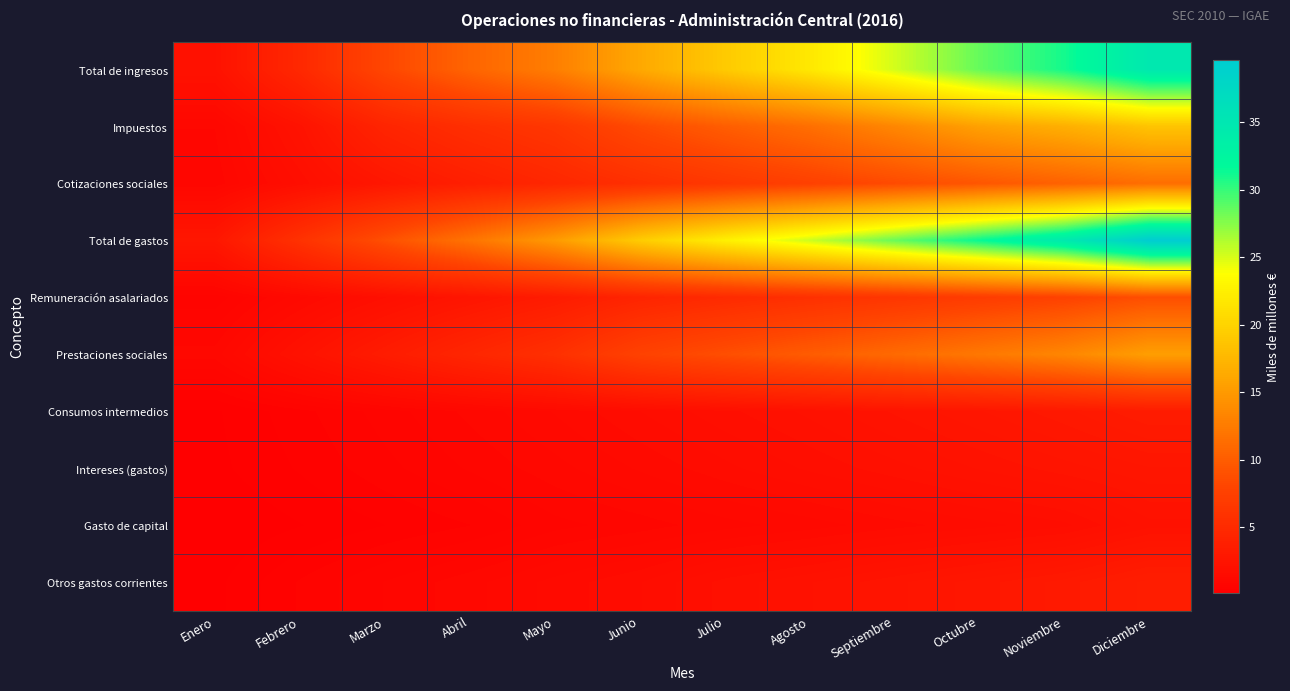

Reading right to left, extract all data points from this chart.

Total de ingresos: Diciembre=34.7	Noviembre=31.0	Octubre=28.5	Septiembre=25.1	Agosto=21.9	Julio=19.2	Junio=16.2	Mayo=12.8	Abril=10.7	Marzo=8.2	Febrero=4.8	Enero=2.3
Impuestos: Diciembre=18.6	Noviembre=16.8	Octubre=15.6	Septiembre=13.5	Agosto=11.5	Julio=10.1	Junio=8.5	Mayo=6.5	Abril=5.6	Marzo=4.4	Febrero=2.4	Enero=1.1
Cotizaciones sociales: Diciembre=11.4	Noviembre=10.4	Octubre=9.5	Septiembre=8.5	Agosto=7.6	Julio=6.6	Junio=5.7	Mayo=4.7	Abril=3.7	Marzo=2.8	Febrero=1.9	Enero=0.9
Total de gastos: Diciembre=39.6	Noviembre=34.5	Octubre=31.4	Septiembre=28.4	Agosto=25.4	Julio=22.5	Junio=19.3	Mayo=15.1	Abril=11.9	Marzo=8.9	Febrero=5.9	Enero=2.8
Remuneración asalariados: Diciembre=8.9	Noviembre=7.7	Octubre=7.1	Septiembre=6.4	Agosto=5.7	Julio=5.1	Junio=4.4	Mayo=3.3	Abril=2.6	Marzo=2.0	Febrero=1.3	Enero=0.6
Prestaciones sociales: Diciembre=15.4	Noviembre=13.4	Octubre=12.2	Septiembre=11.1	Agosto=10.0	Julio=8.8	Junio=7.7	Mayo=5.7	Abril=4.6	Marzo=3.4	Febrero=2.3	Enero=1.1
Consumos intermedios: Diciembre=3.4	Noviembre=3.0	Octubre=2.7	Septiembre=2.5	Agosto=2.2	Julio=1.9	Junio=1.7	Mayo=1.4	Abril=1.1	Marzo=0.8	Febrero=0.5	Enero=0.3
Intereses (gastos): Diciembre=2.7	Noviembre=2.5	Octubre=2.3	Septiembre=2.1	Agosto=1.8	Julio=1.6	Junio=1.4	Mayo=1.1	Abril=0.9	Marzo=0.7	Febrero=0.5	Enero=0.2
Gasto de capital: Diciembre=2.2	Noviembre=1.8	Octubre=1.6	Septiembre=1.4	Agosto=1.3	Julio=1.1	Junio=1.0	Mayo=0.8	Abril=0.6	Marzo=0.4	Febrero=0.3	Enero=0.1
Otros gastos corrientes: Diciembre=3.6	Noviembre=3.1	Octubre=2.8	Septiembre=2.5	Agosto=2.3	Julio=2.0	Junio=1.7	Mayo=1.4	Abril=1.1	Marzo=0.9	Febrero=0.6	Enero=0.2